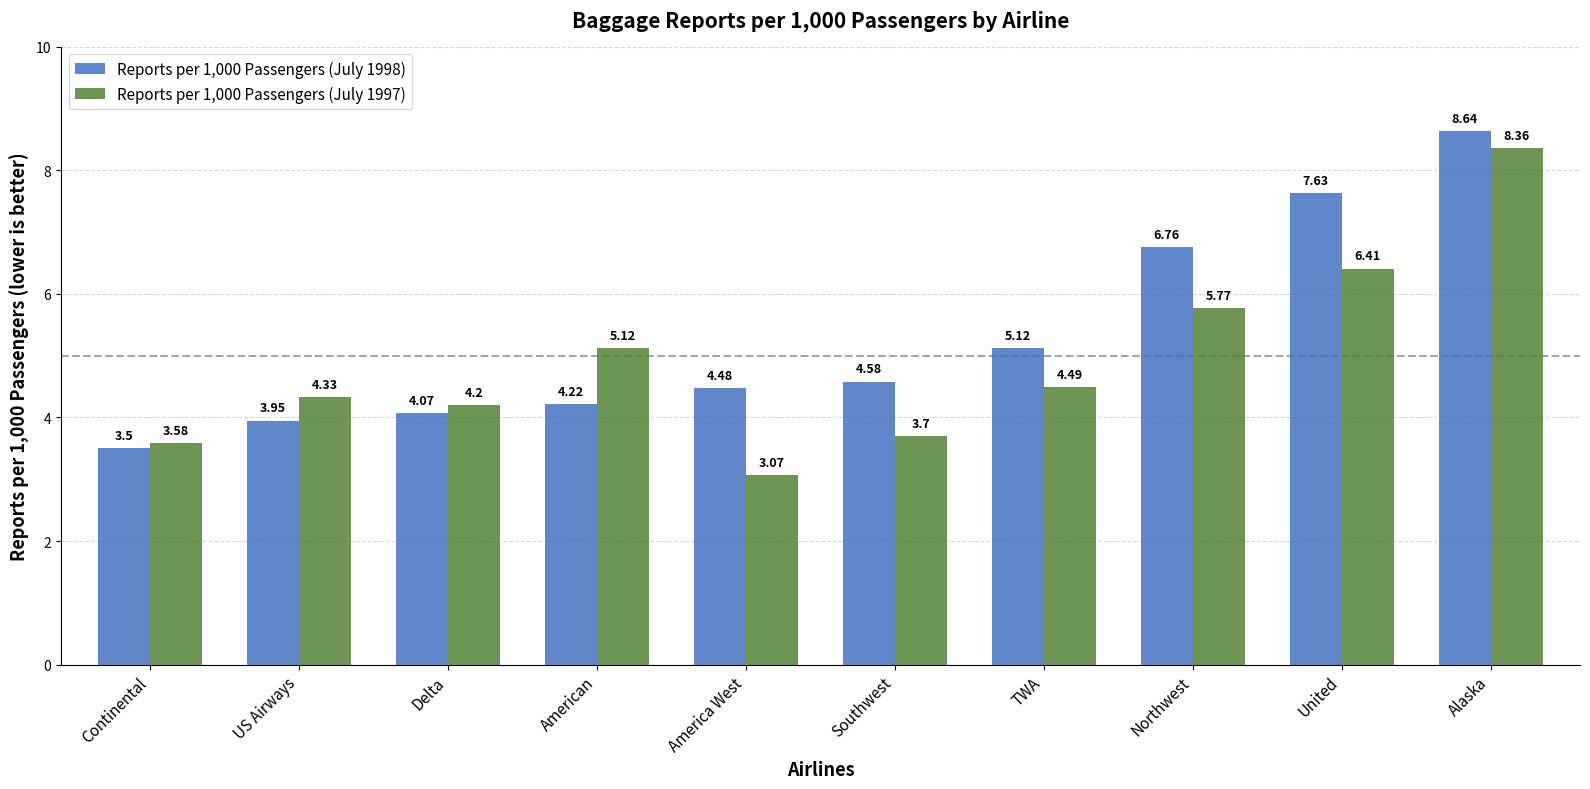

At which label is Reports per 1,000 Passengers (July 1997) closest to 5?

American